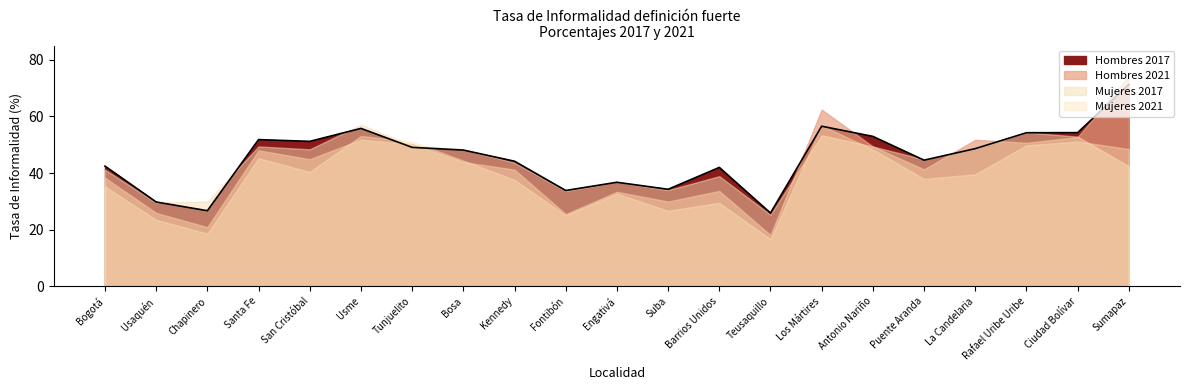

Which label corresponds to the largest value in the chart?

Sumapaz